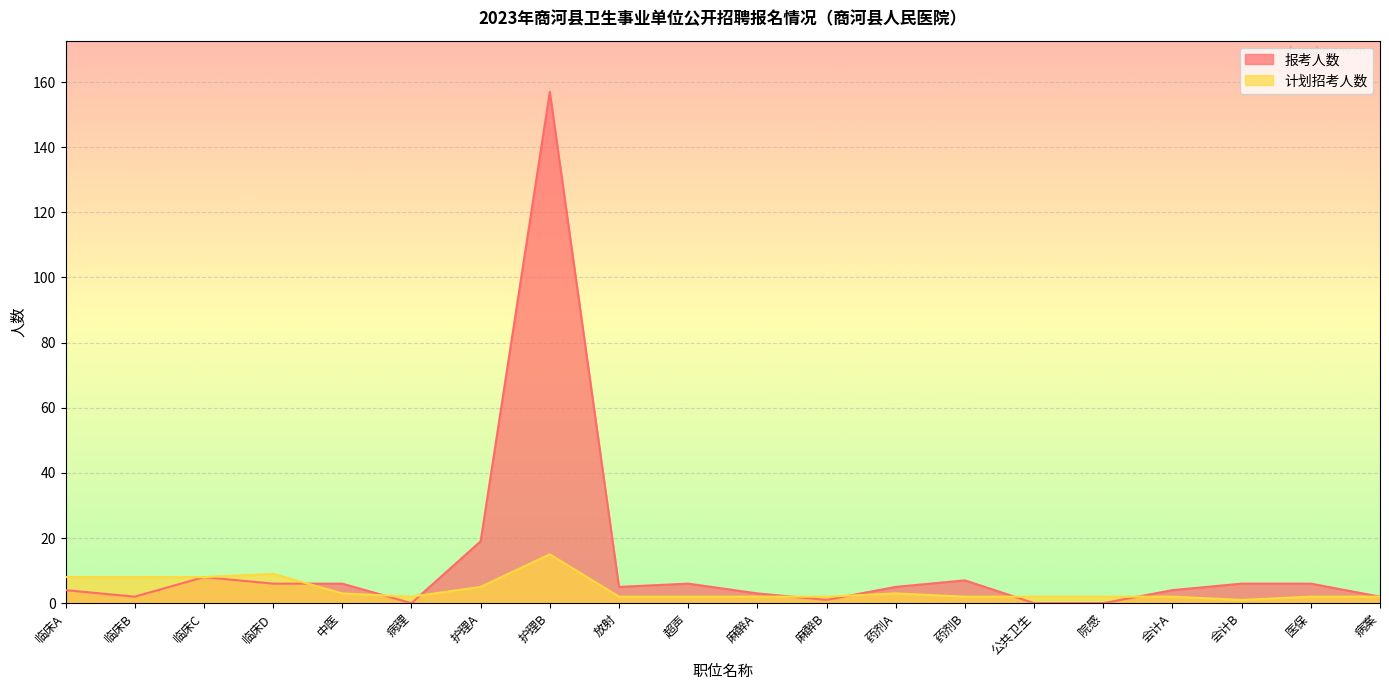

How many interior local peaks does the 报考人数 series have?

4